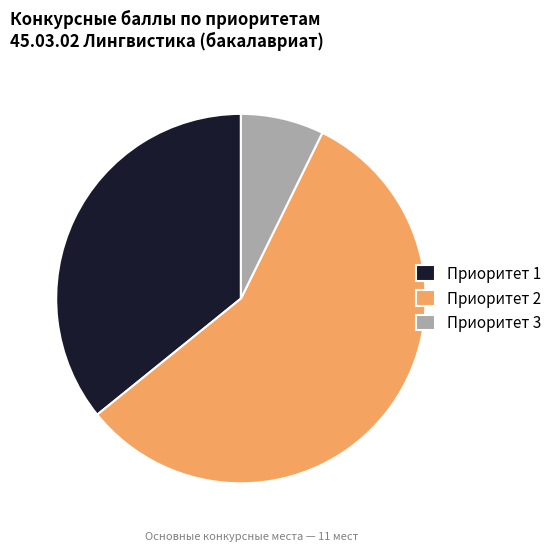

What is the ratio of the value at Приоритет 2 to the value at Приоритет 3?

7.8